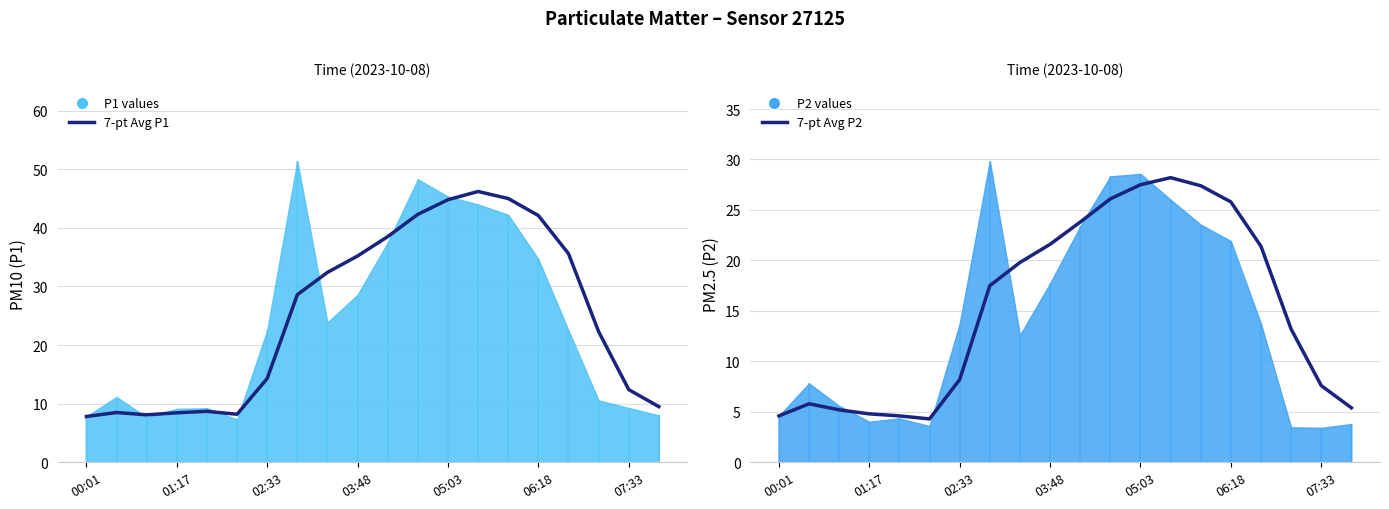

True or false: 7-pt Avg P2 and 7-pt Avg P1 cross at least once.

False